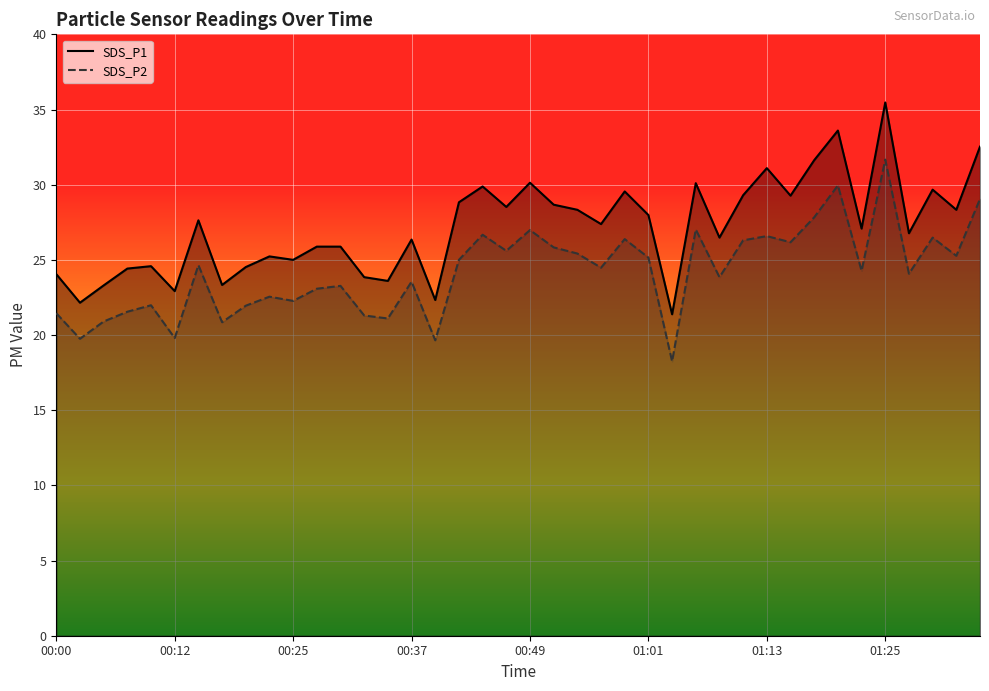

Is the value of SDS_P2 at 34 greater than the value of SDS_P1 at 24?

No